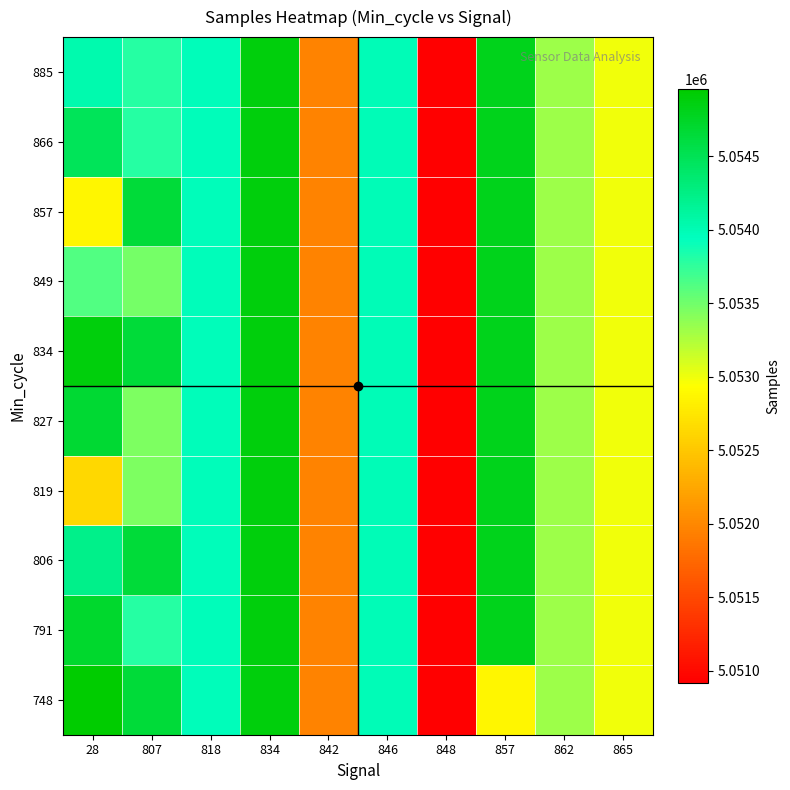

Reading right to left, what are all the values shown in this chart?

748: 865=5052988	862=5053329	857=5052865	848=5050919	846=5053984	842=5051962	834=5054886	818=5053974	807=5054652	28=5054957
791: 865=5052988	862=5053329	857=5054800	848=5050919	846=5053984	842=5051962	834=5054886	818=5053974	807=5053794	28=5054708
806: 865=5052988	862=5053329	857=5054800	848=5050919	846=5053984	842=5051962	834=5054886	818=5053974	807=5054652	28=5054229
819: 865=5052988	862=5053329	857=5054800	848=5050919	846=5053984	842=5051962	834=5054886	818=5053974	807=5053455	28=5052633
827: 865=5052988	862=5053329	857=5054800	848=5050919	846=5053984	842=5051962	834=5054886	818=5053974	807=5053455	28=5054686
834: 865=5052988	862=5053329	857=5054800	848=5050919	846=5053984	842=5051962	834=5054886	818=5053974	807=5054652	28=5054886
849: 865=5052988	862=5053329	857=5054800	848=5050919	846=5053984	842=5051962	834=5054886	818=5053974	807=5053483	28=5053620
857: 865=5052988	862=5053329	857=5054800	848=5050919	846=5053984	842=5051962	834=5054886	818=5053974	807=5054652	28=5052865
866: 865=5052988	862=5053329	857=5054800	848=5050919	846=5053984	842=5051962	834=5054886	818=5053974	807=5053794	28=5054477
885: 865=5052988	862=5053329	857=5054800	848=5050919	846=5053984	842=5051962	834=5054886	818=5053974	807=5053794	28=5054034